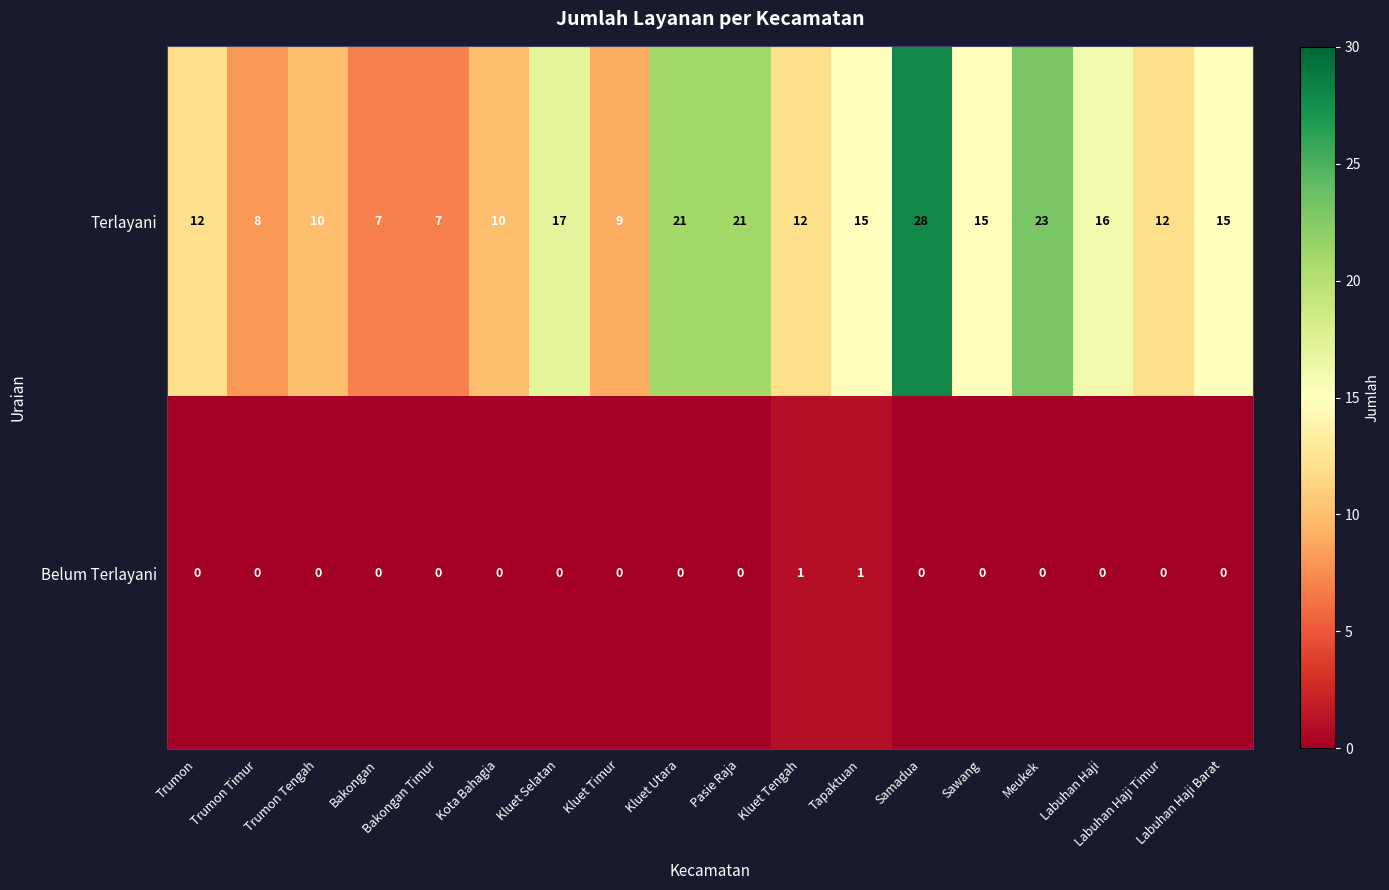

True or false: Terlayani has a value of 21 at Pasie Raja.

True